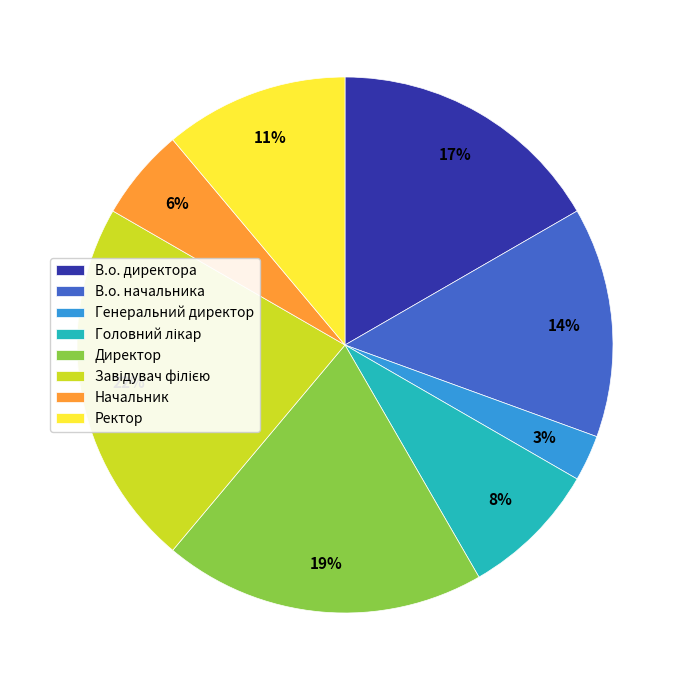

Which slice is the smallest?

Генеральний директор